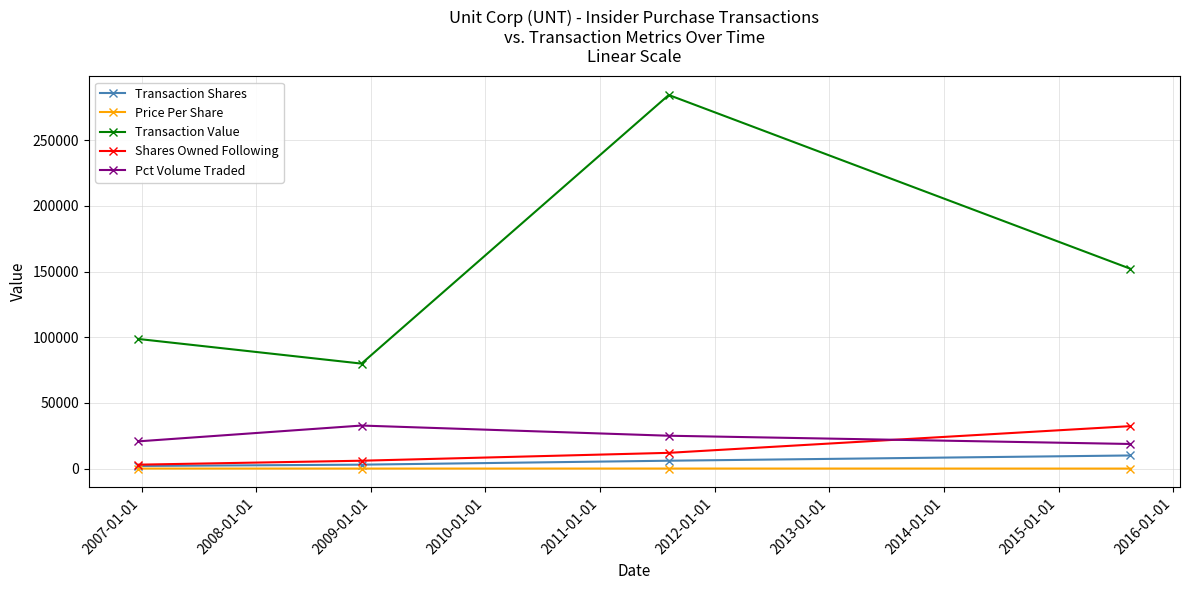

True or false: Price Per Share and Transaction Value intersect in this chart.

False